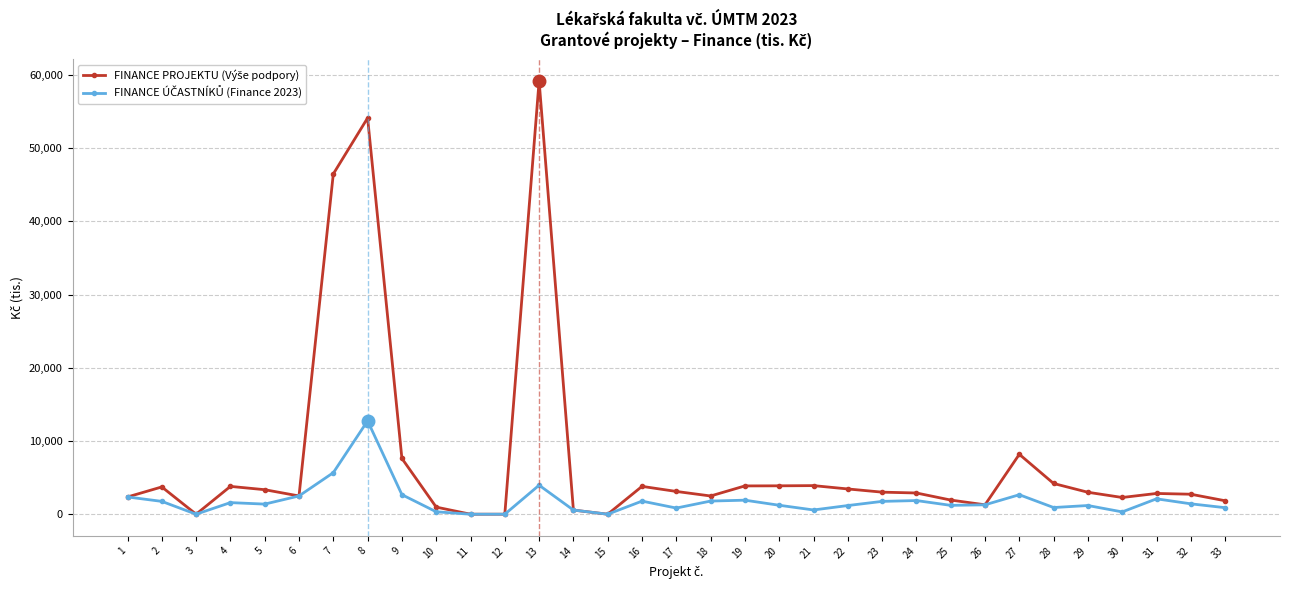

At which category is the sum across all series the highest?

8